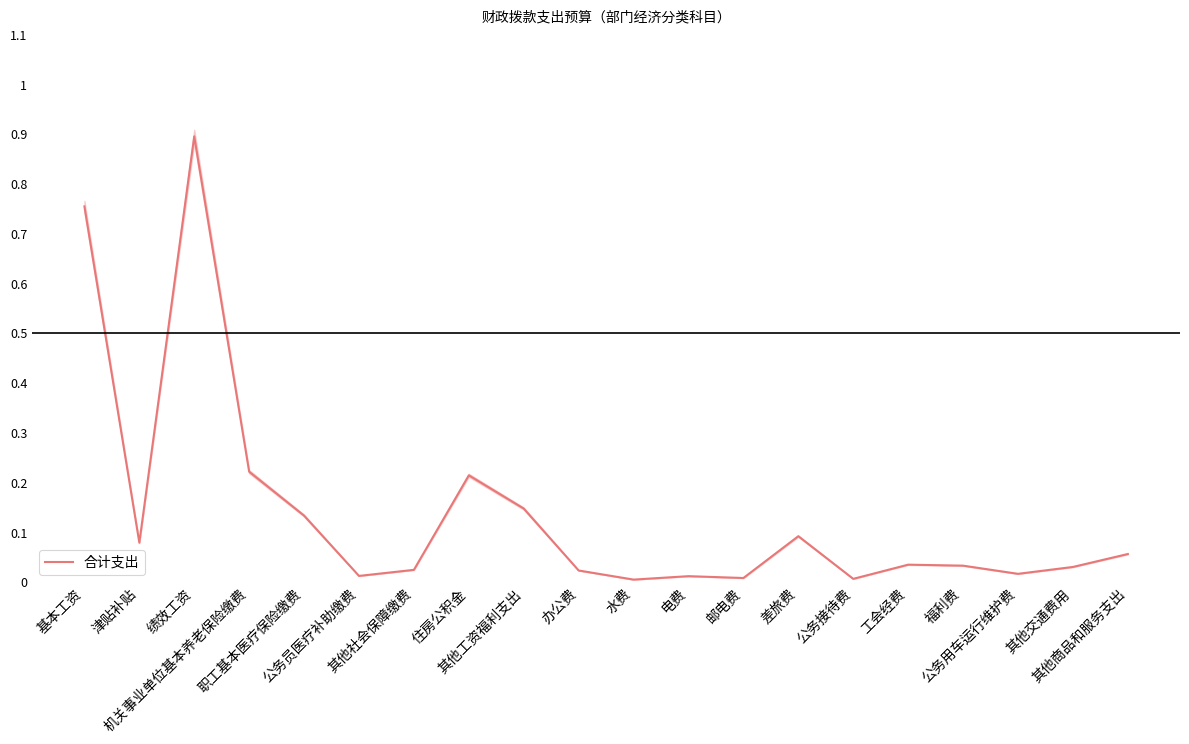

The value at 工会经费 is 1.1. True or false?

False